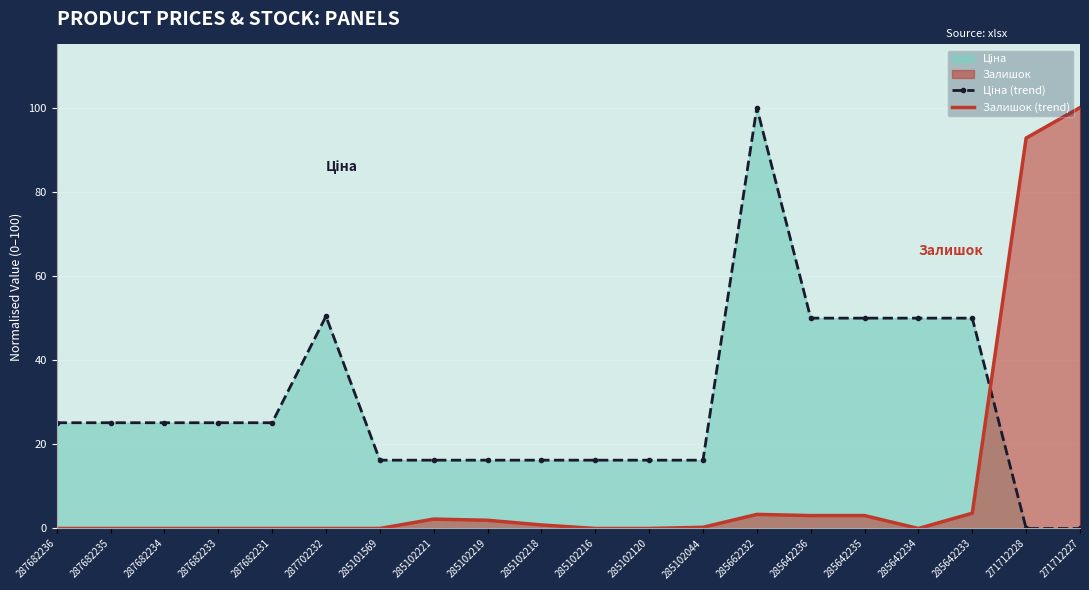

The value of Залишок (trend) at 271712227 is 100.0. True or false?

True